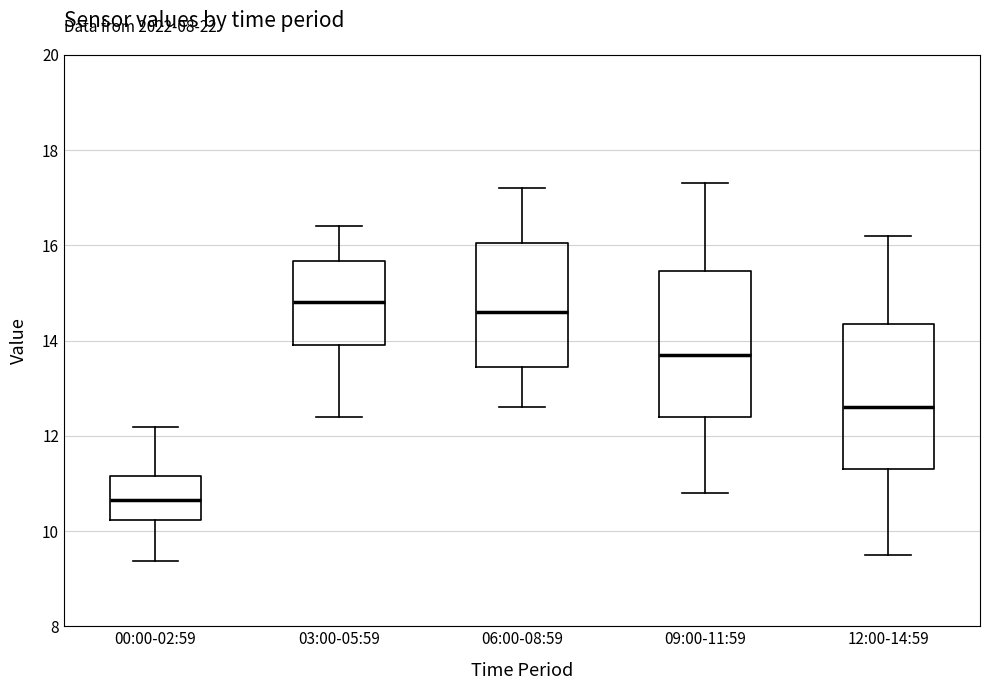

Reading left to right, transcribe this box plot: for each box, give where its median line is, the range the box spans, and where its two whiskers end, as read against the y-axis. The values are not printed on the chart, so give them approximately, as read against the axis.

00:00-02:59: median 10.6, box 10.2 to 11.2, whiskers 9.4 to 12.2
03:00-05:59: median 14.8, box 14.0 to 15.6, whiskers 12.4 to 16.4
06:00-08:59: median 14.6, box 13.4 to 16.0, whiskers 12.6 to 17.2
09:00-11:59: median 13.8, box 12.4 to 15.4, whiskers 10.8 to 17.4
12:00-14:59: median 12.6, box 11.4 to 14.4, whiskers 9.6 to 16.2